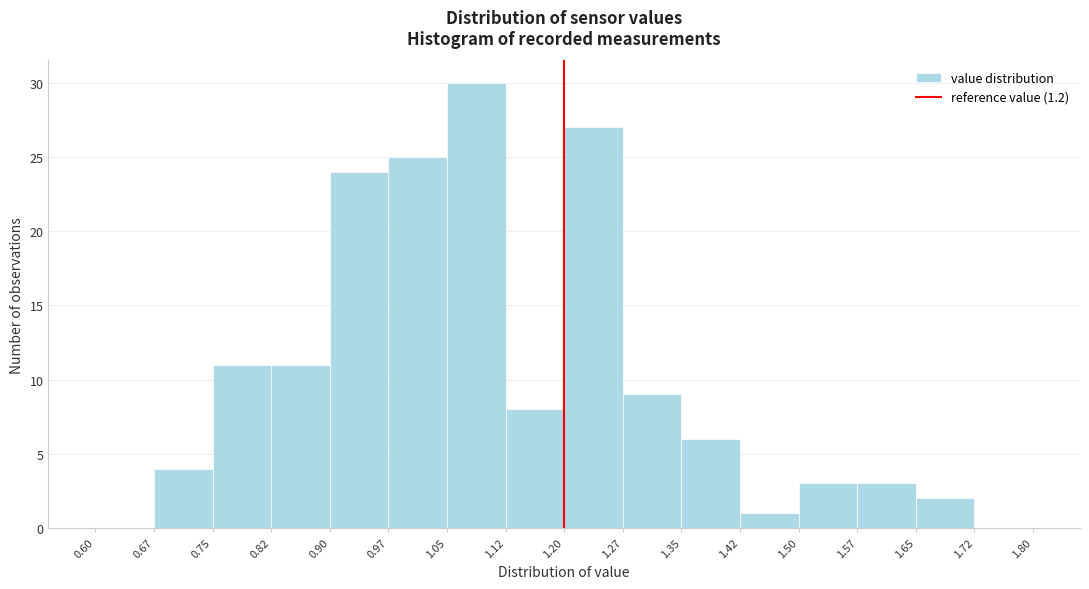

What is the height of the bar covering 0.67 to 0.75 on the x-axis? The values are not printed on the chart, so give them approximately, as read against the axis.

4